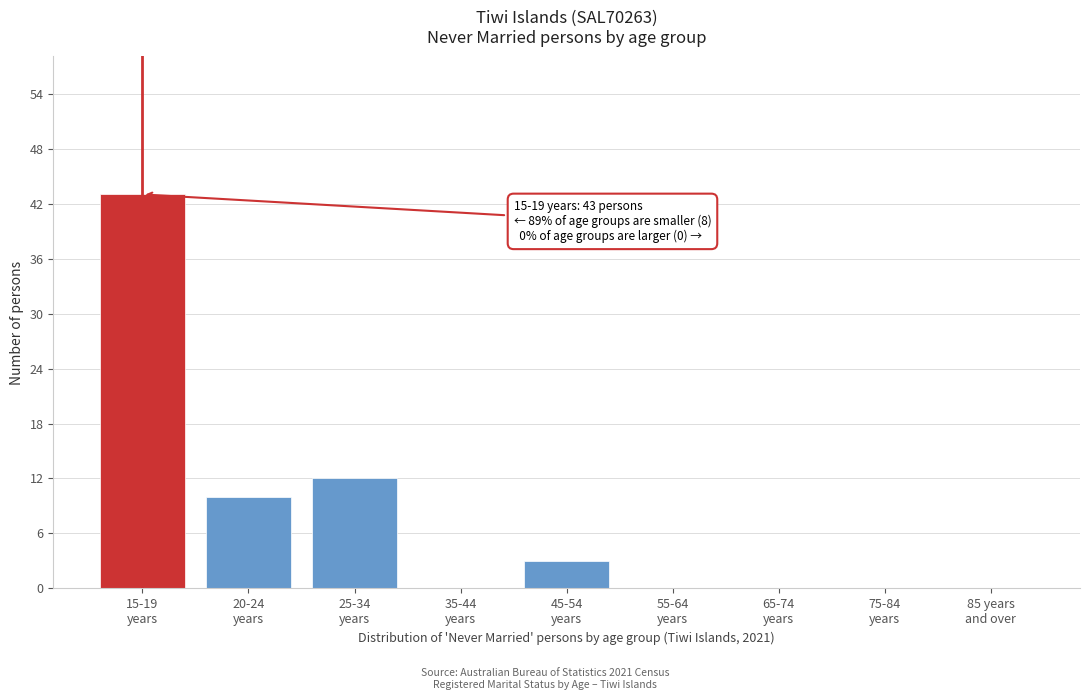

What is the sum of all values?

68